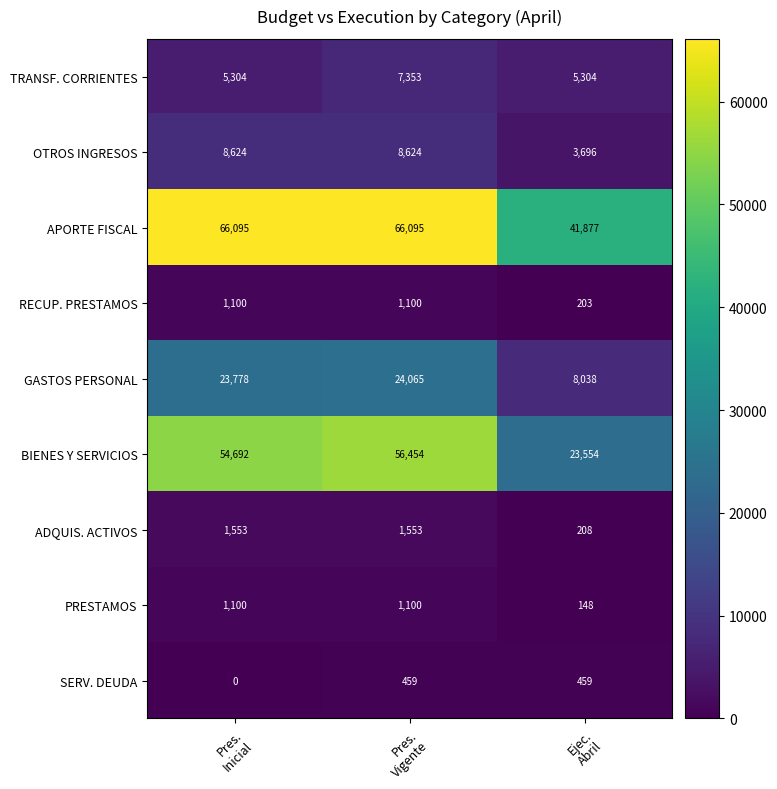

Count the OTROS INGRESOS values in the range 3696 to 8624.

3